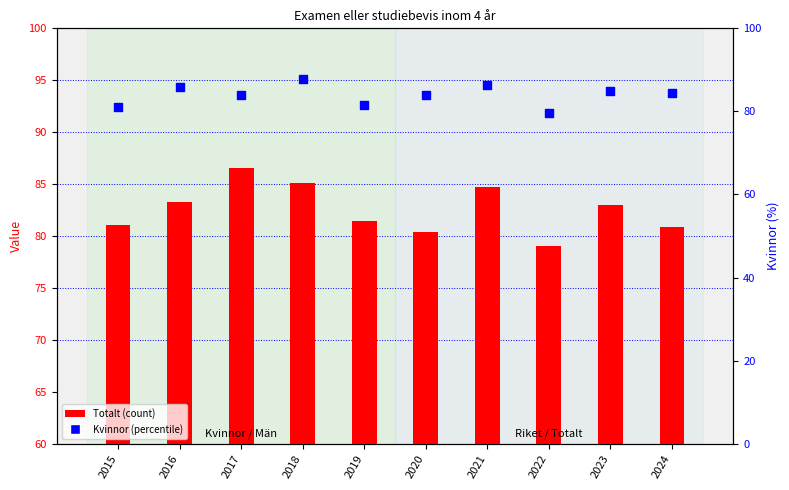

Which series contains the lowest Y value?

Totalt